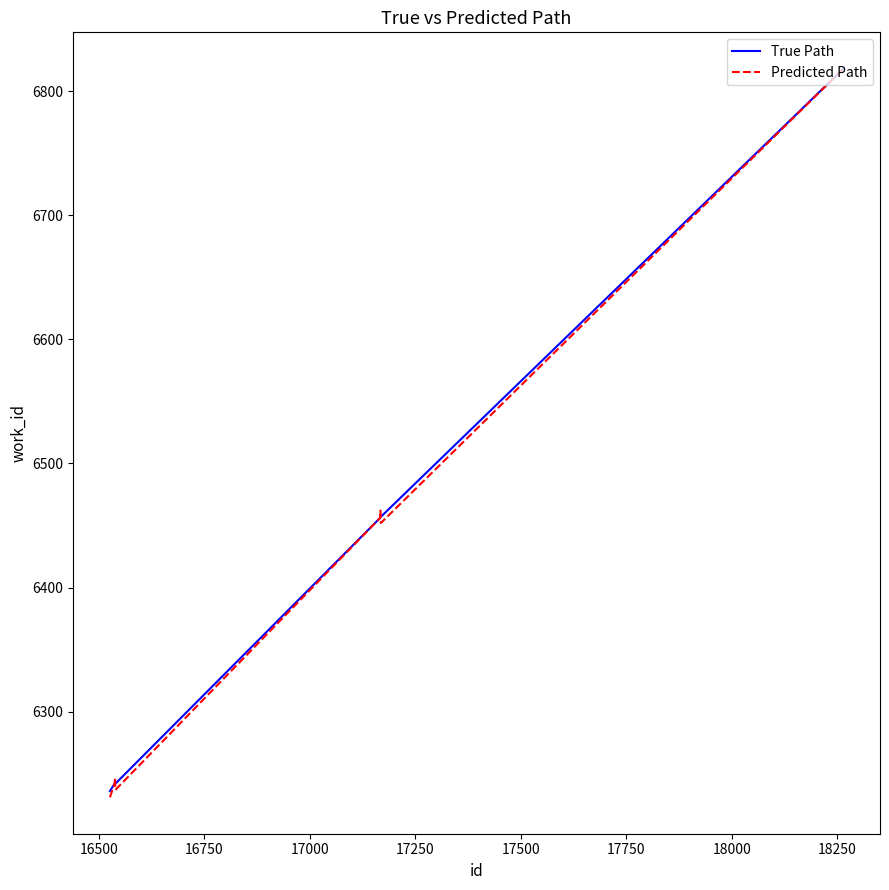

At how many categories does at least one series exceed 6504?

1